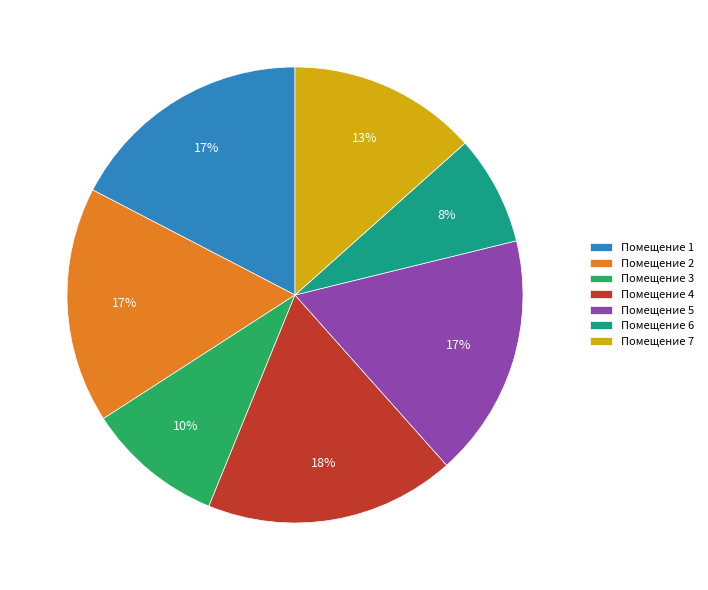

To the nearest percent, what is the average slice percentage?

14%